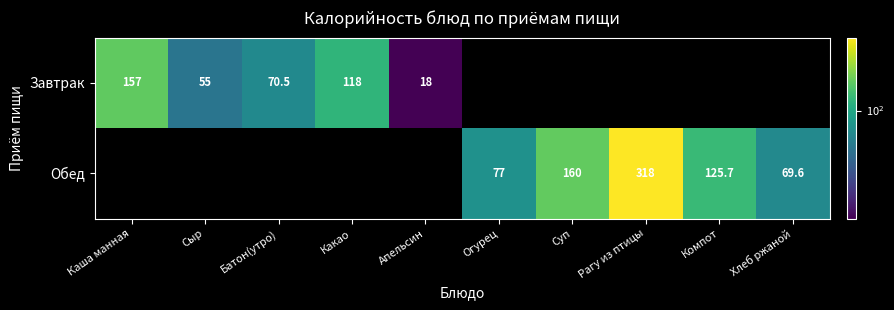

What is the difference between the Обед values at Хлеб ржаной and Рагу из птицы?

248.4